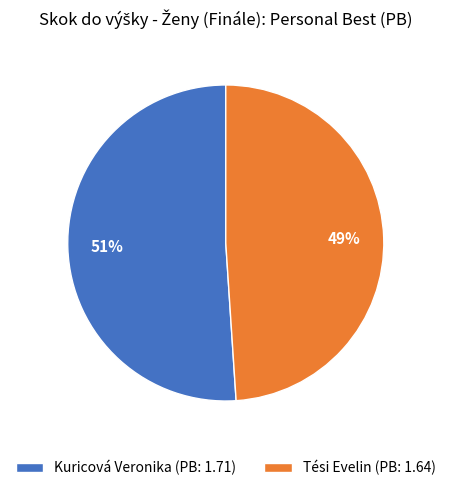

Rank the categories by value from lowest to highest.

Tési Evelin, Kuricová Veronika